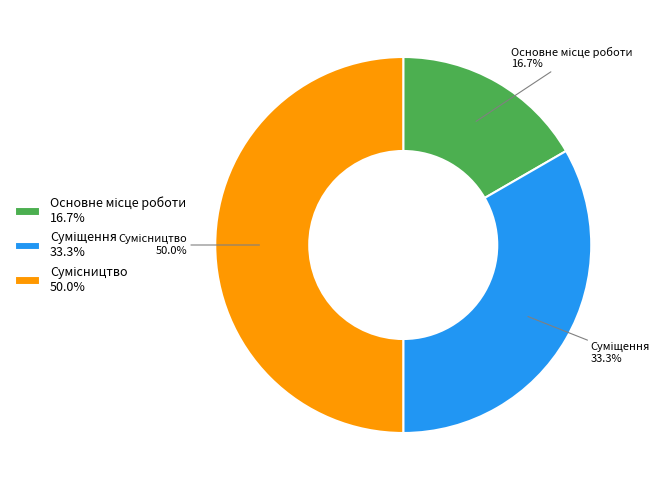

How many segments does this pie chart have?

3